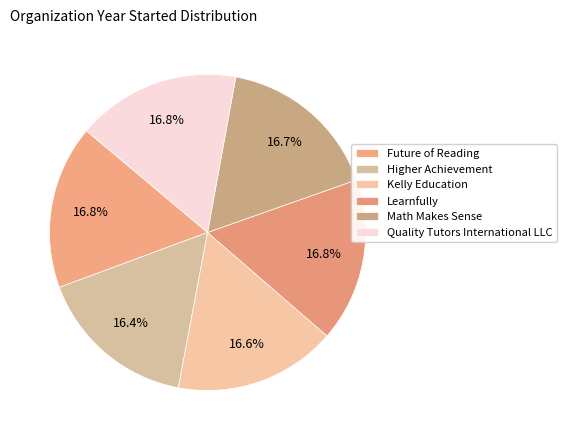

What is the total percentage of Quality Tutors International LLC and Kelly Education?

33.4%